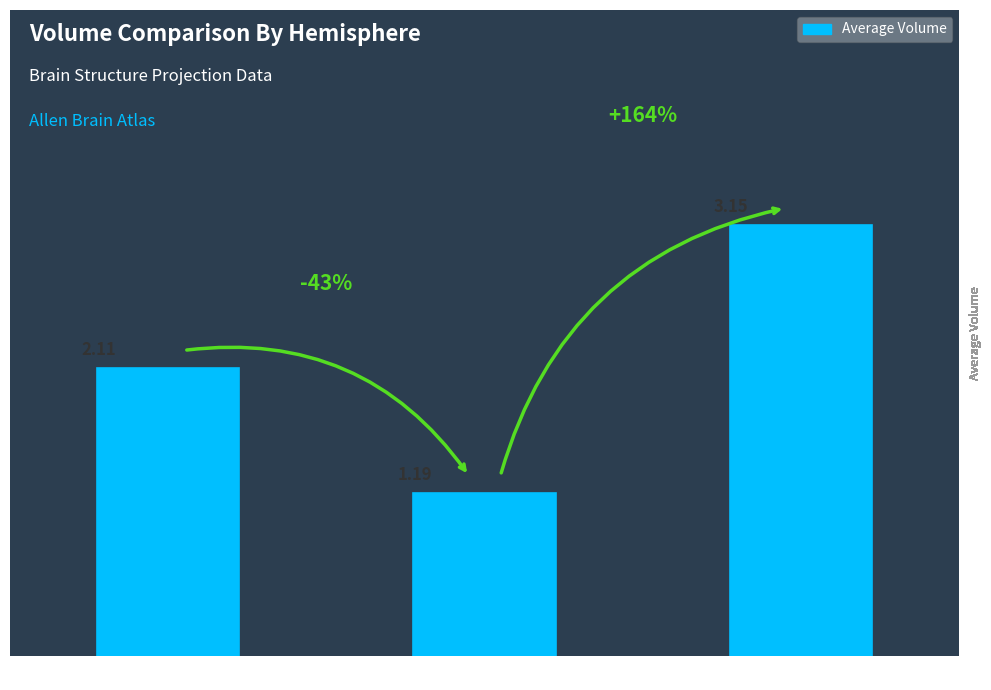

Does the chart contain any negative values?

No